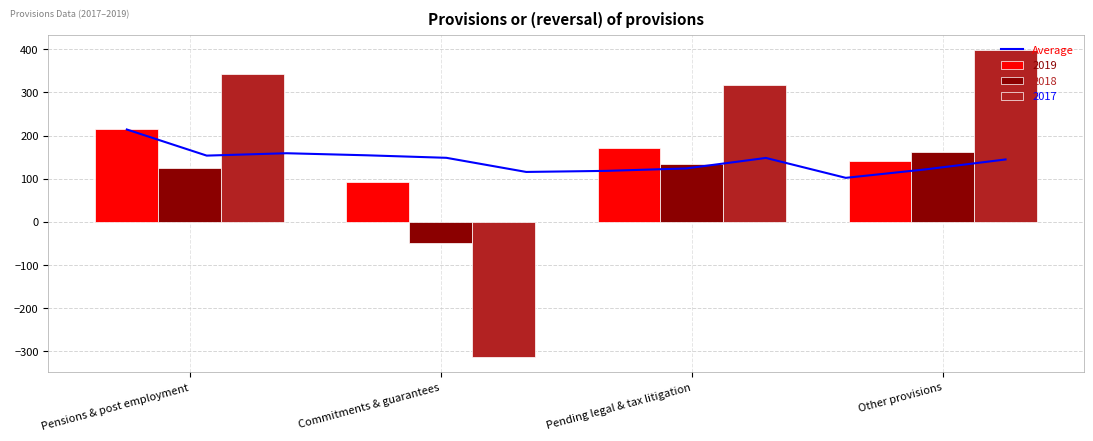

Where is 2019 nearest to the value 153?

Other provisions